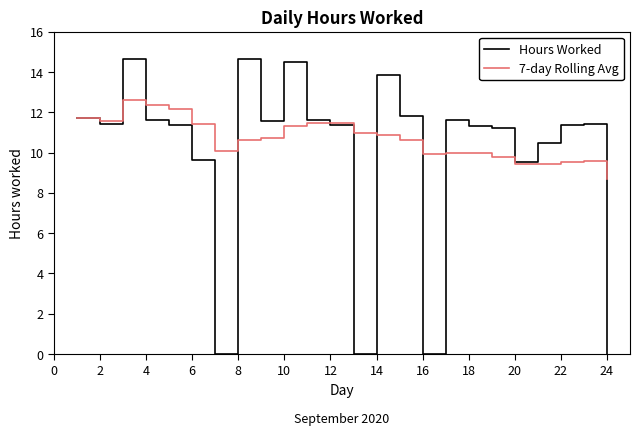

What is the greatest value displayed?

14.7